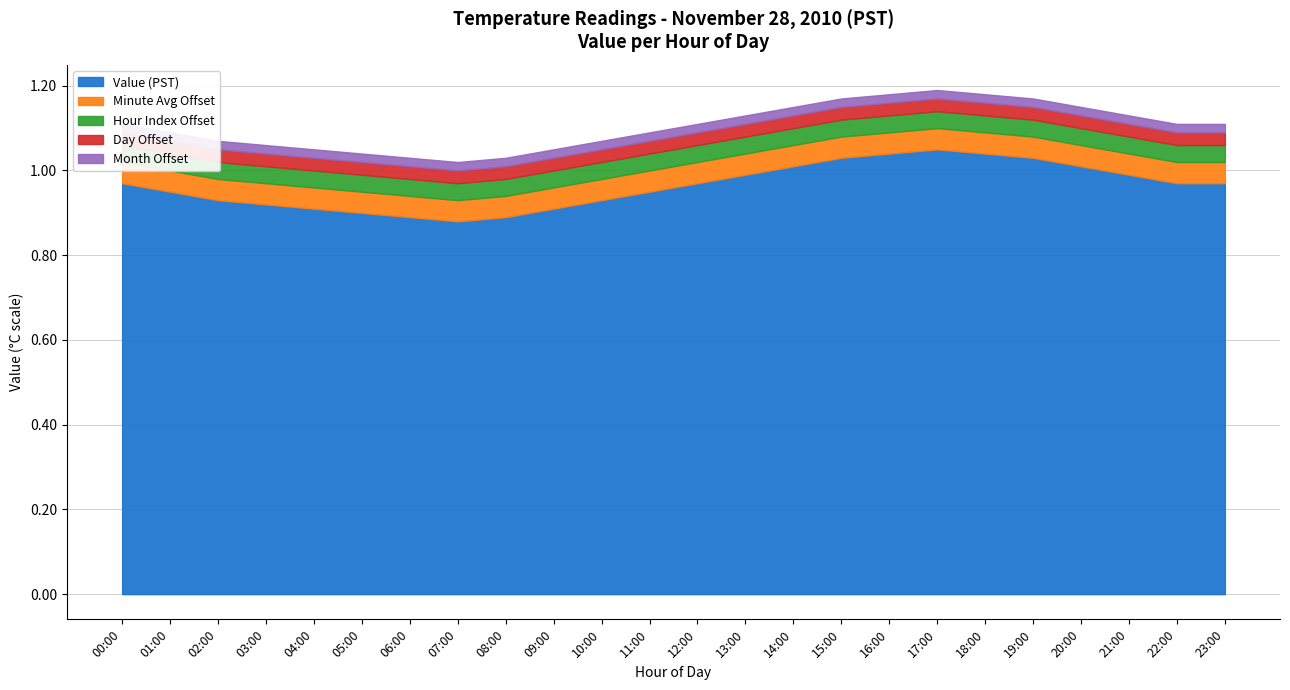

True or false: Hour Index has a value of 4.4 at Hour 16.

False